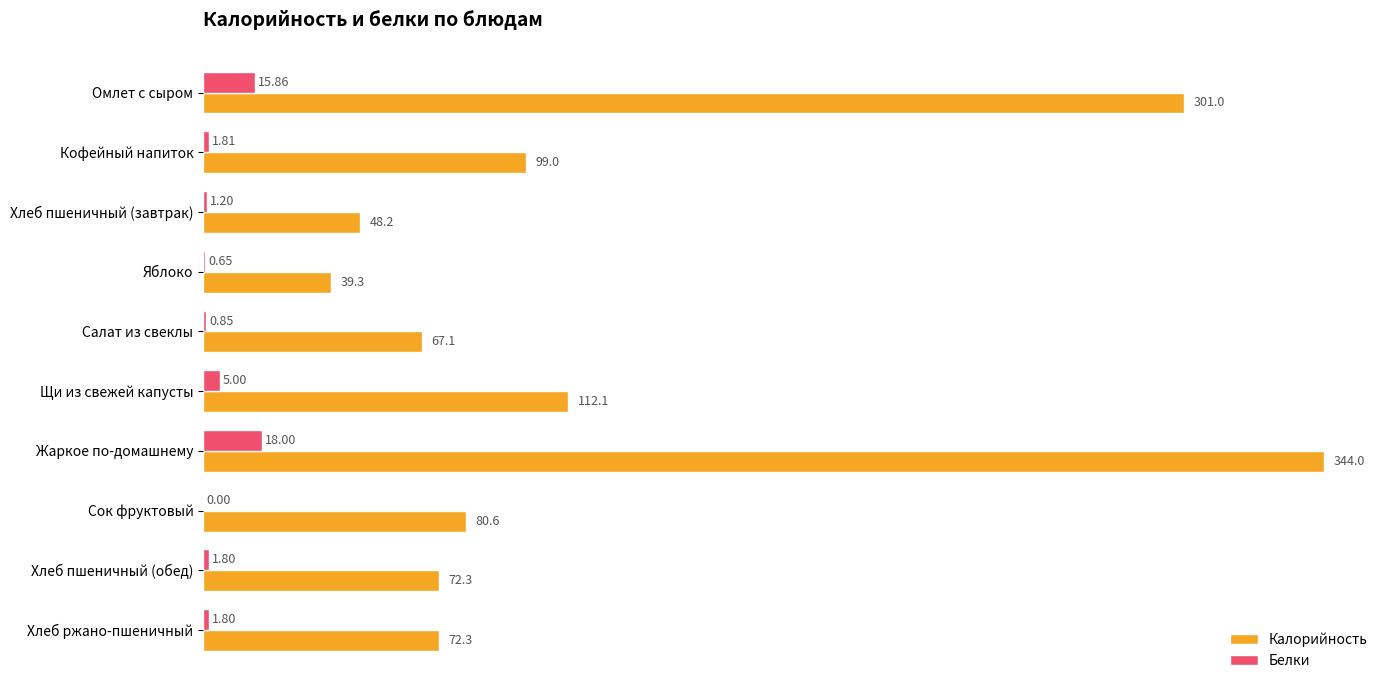

What is the sum of all Калорийность values?

1235.9